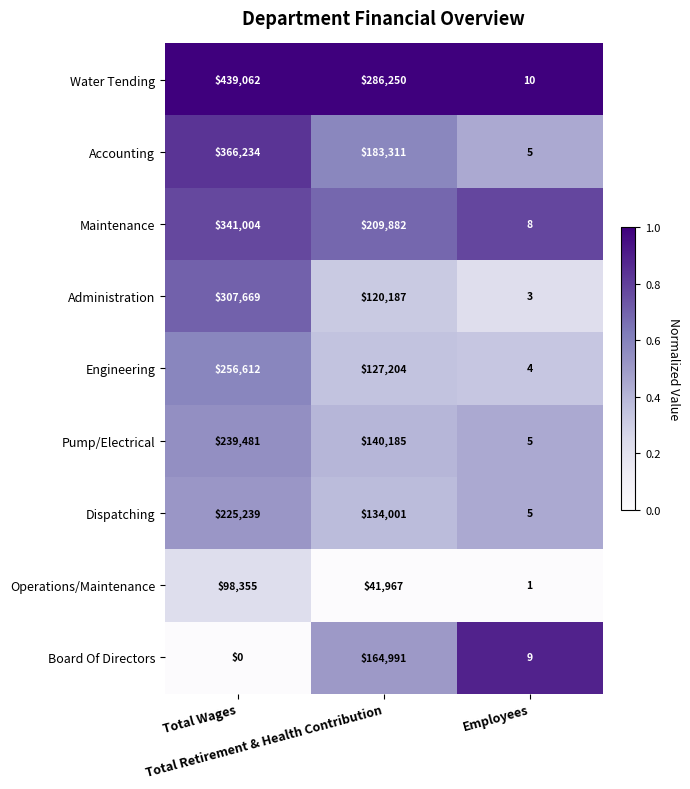

Rank the series by their maximum value, from highest to lowest.

Water Tending, Accounting, Maintenance, Administration, Engineering, Pump/Electrical, Dispatching, Board Of Directors, Operations/Maintenance